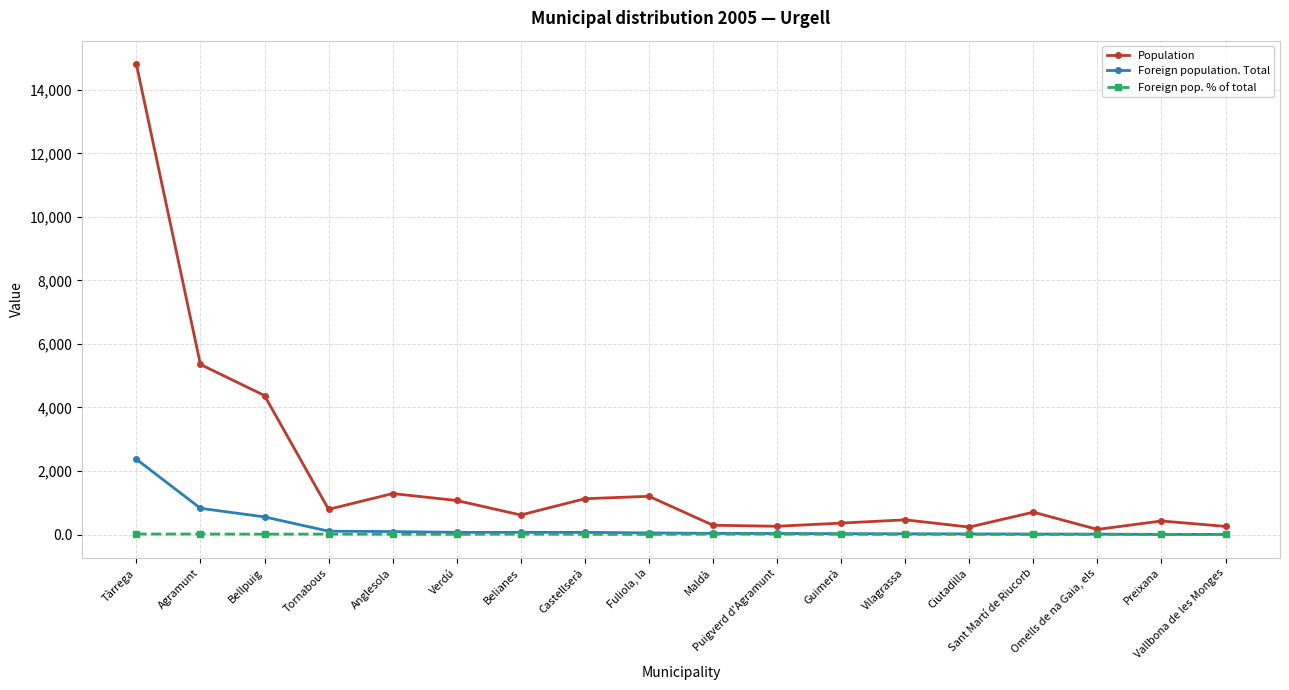

True or false: Foreign pop. % of total has more than 2 interior local peaks.

True